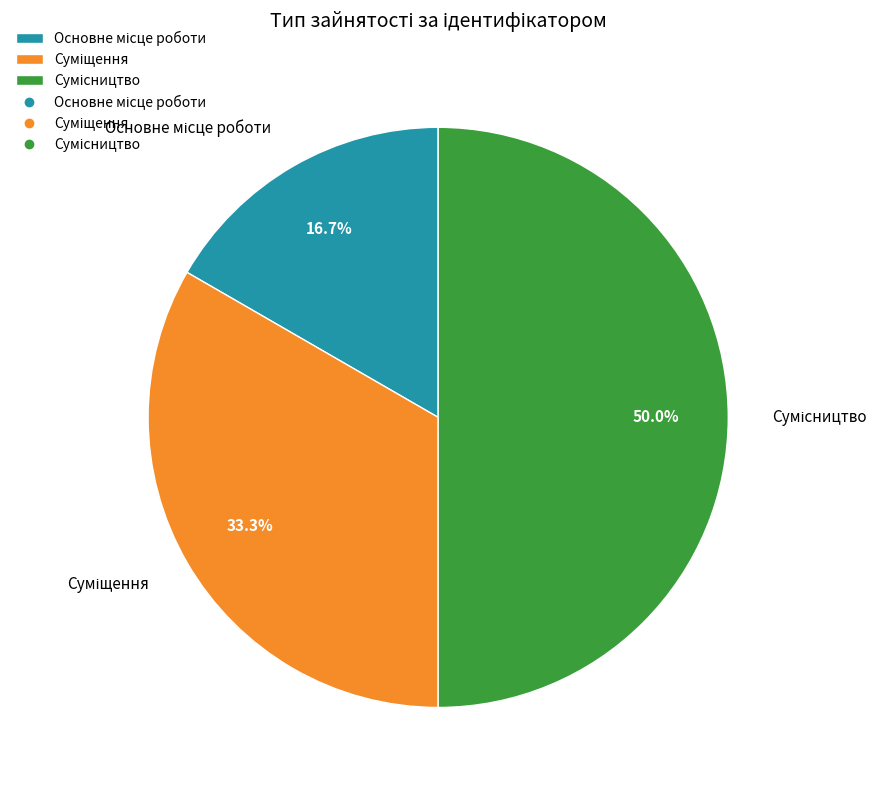

What is the total percentage of Основне місце роботи and Сумісництво?

66.7%